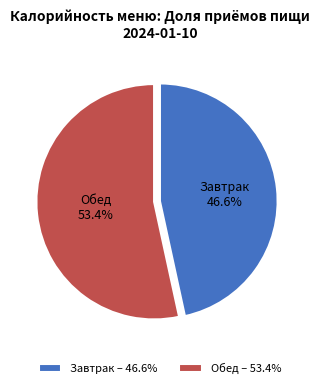

To the nearest percent, what portion does Завтрак represent?

47%